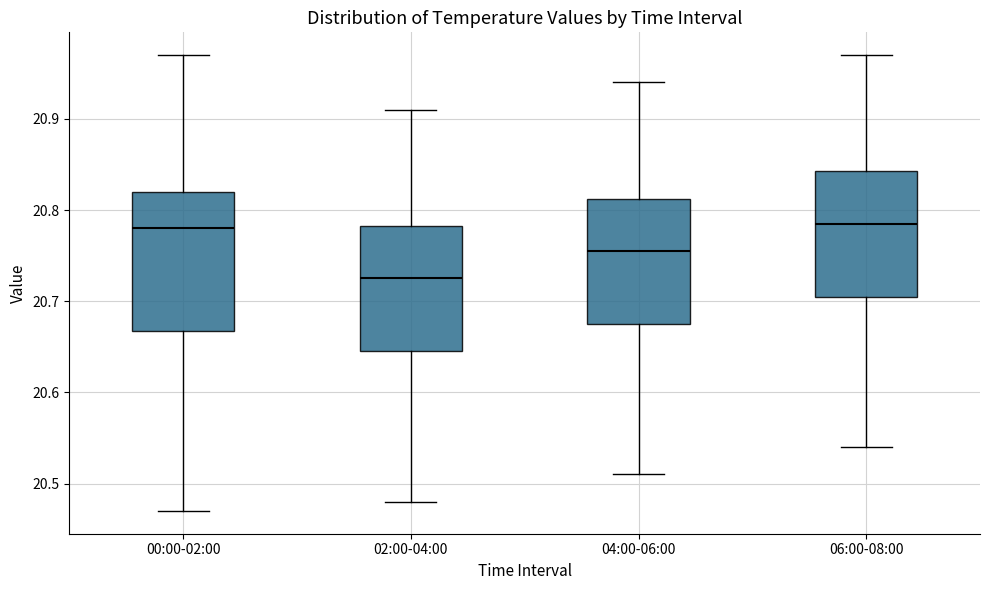

Reading left to right, transcribe this box plot: for each box, give where its median line is, the range the box spans, and where its two whiskers end, as read against the y-axis. The values are not printed on the chart, so give them approximately, as read against the axis.

00:00-02:00: median 20.78, box 20.67 to 20.82, whiskers 20.47 to 20.97
02:00-04:00: median 20.73, box 20.65 to 20.78, whiskers 20.48 to 20.91
04:00-06:00: median 20.76, box 20.68 to 20.81, whiskers 20.51 to 20.94
06:00-08:00: median 20.79, box 20.71 to 20.84, whiskers 20.54 to 20.97